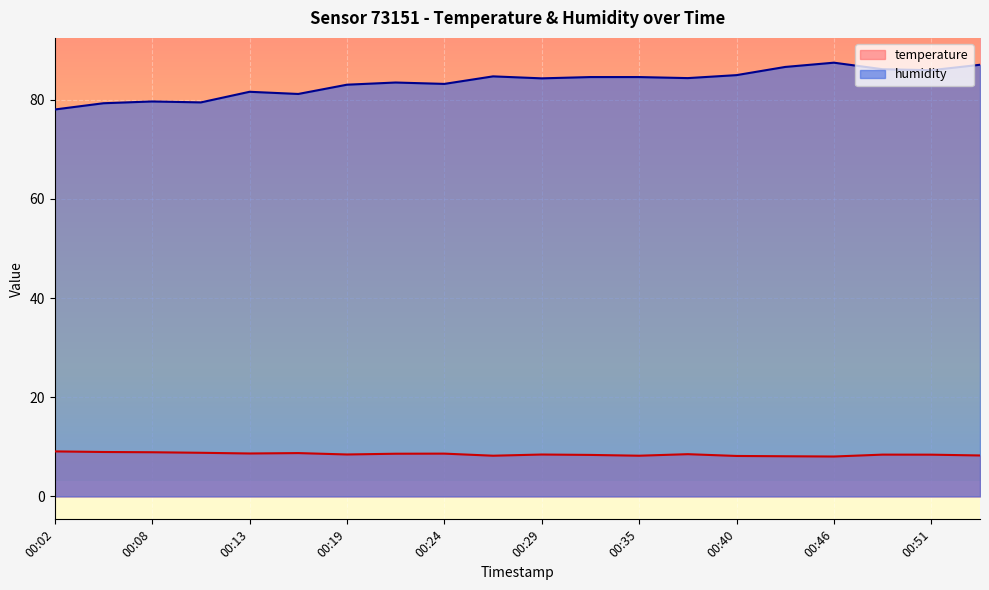

What are all the series names shown in the legend?

temperature, humidity